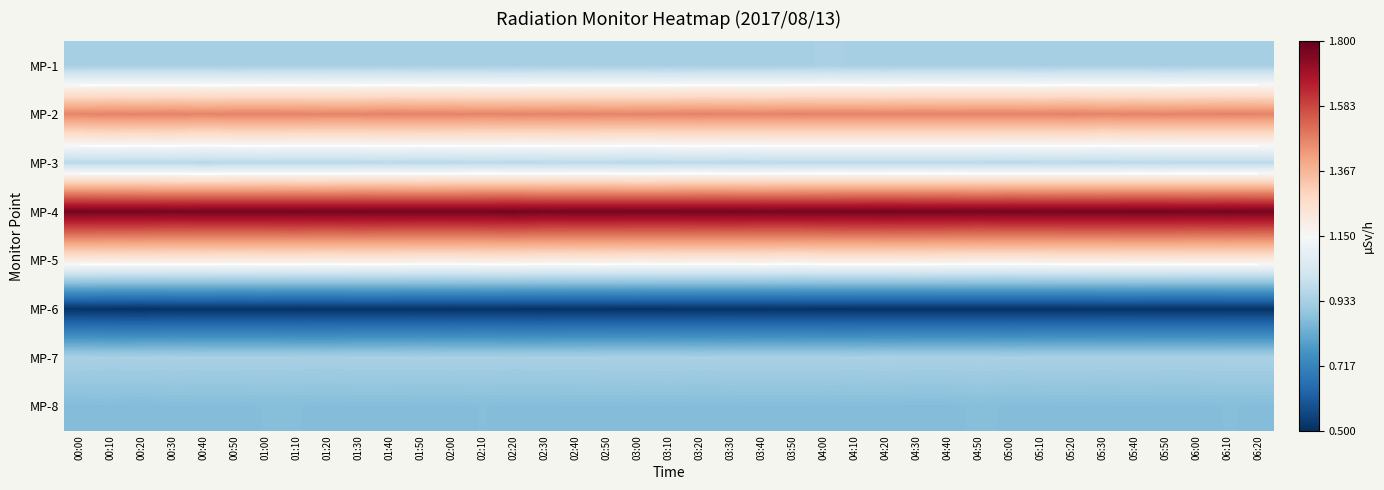

How many MP-1 values are between 0 and 1?

39